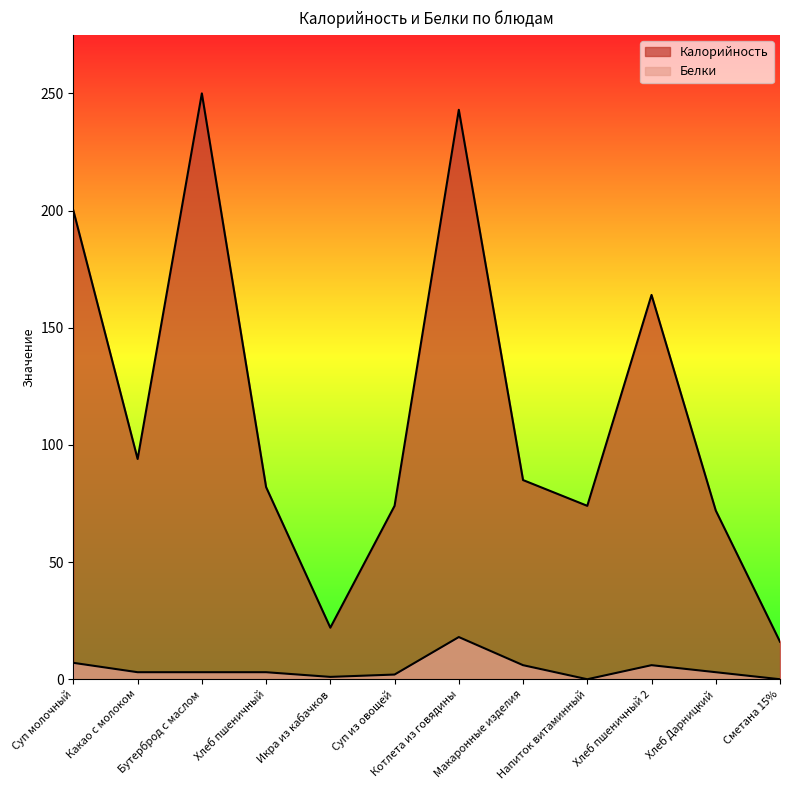

What is the label of the 9th point from the right?

Хлеб пшеничный